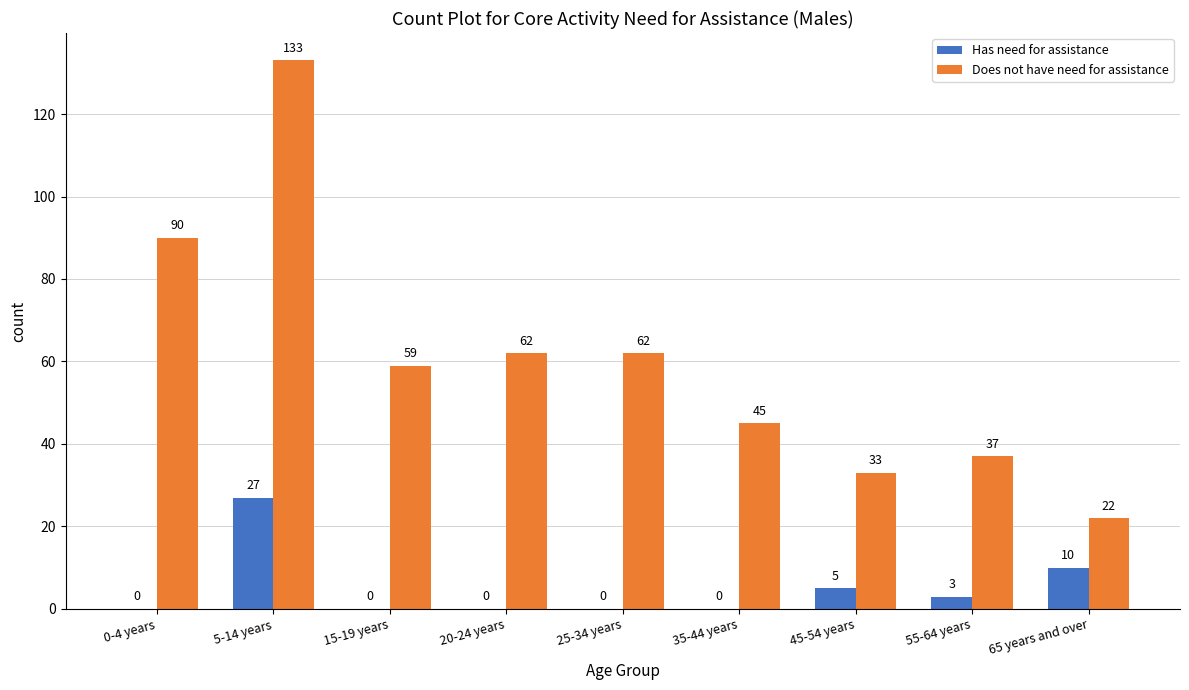

What is the sum of the Has need for assistance values at 65 years and over and 35-44 years?

10